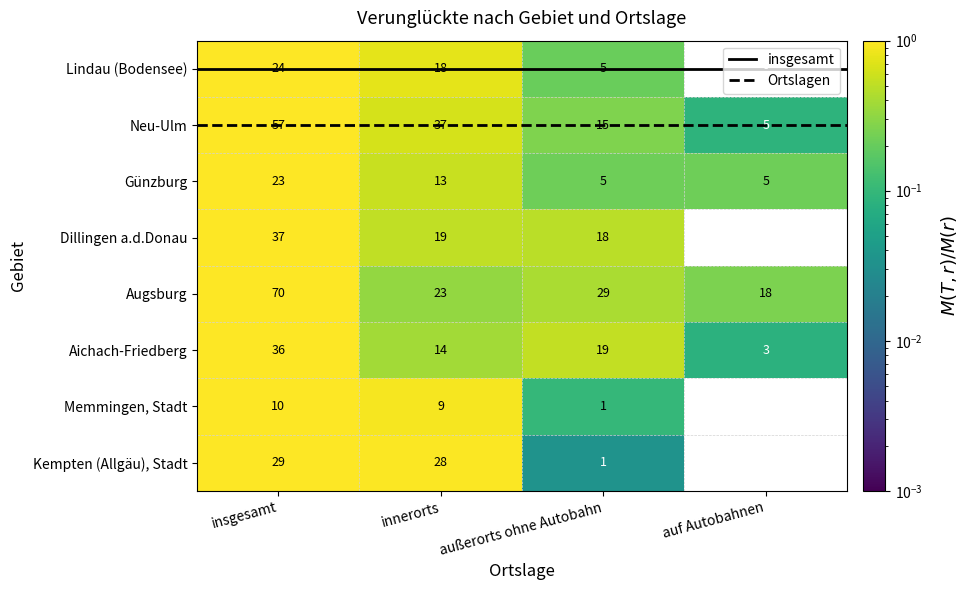

What is the approximate value of Neu-Ulm at insgesamt?

1.0